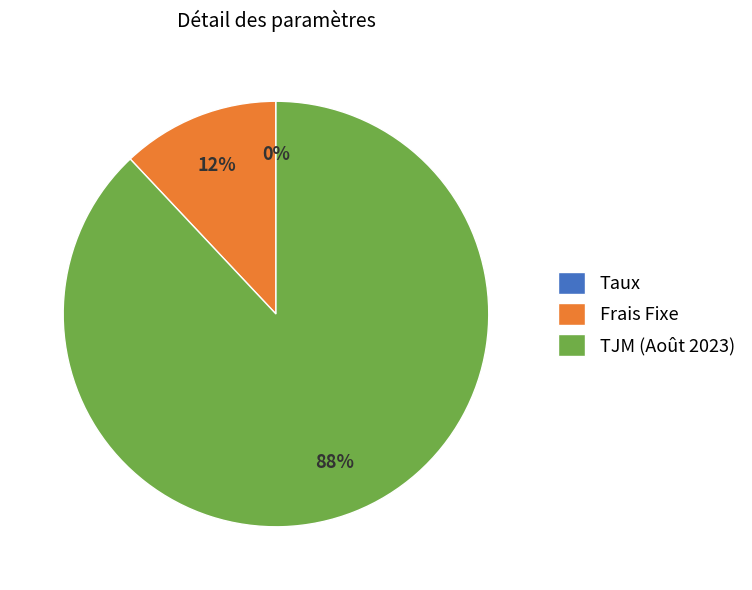

To the nearest percent, what is the difference between the largest and smallest slice percentages?

88%